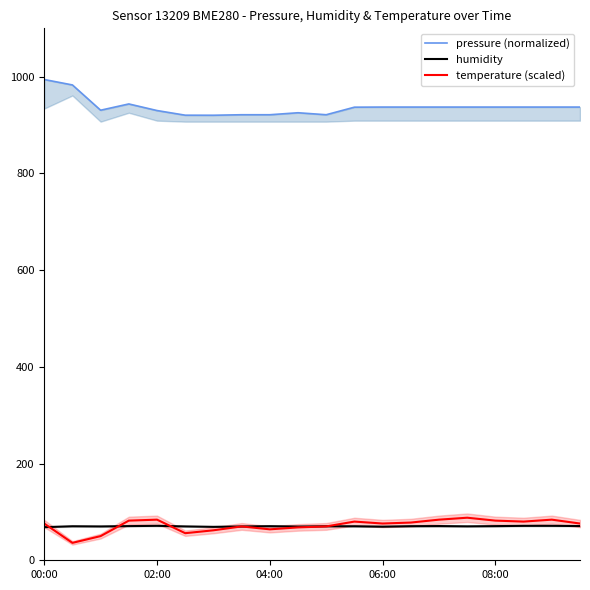

How many data points does each series have?

20